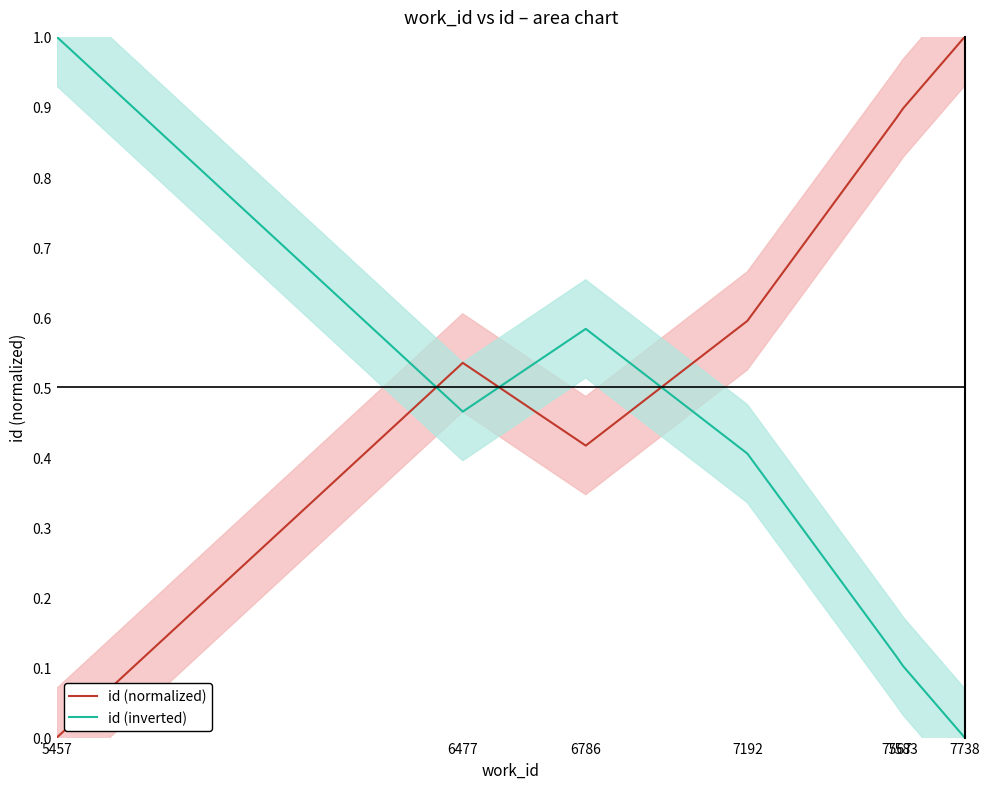

Reading right to left, extract all data points from this chart.

id (normalized): 7738=1.0	7583=0.9	7567=0.9	7192=0.6	6786=0.4	6477=0.5	5457=0.0
id (inverted): 7738=0.0	7583=0.1	7567=0.1	7192=0.4	6786=0.6	6477=0.5	5457=1.0